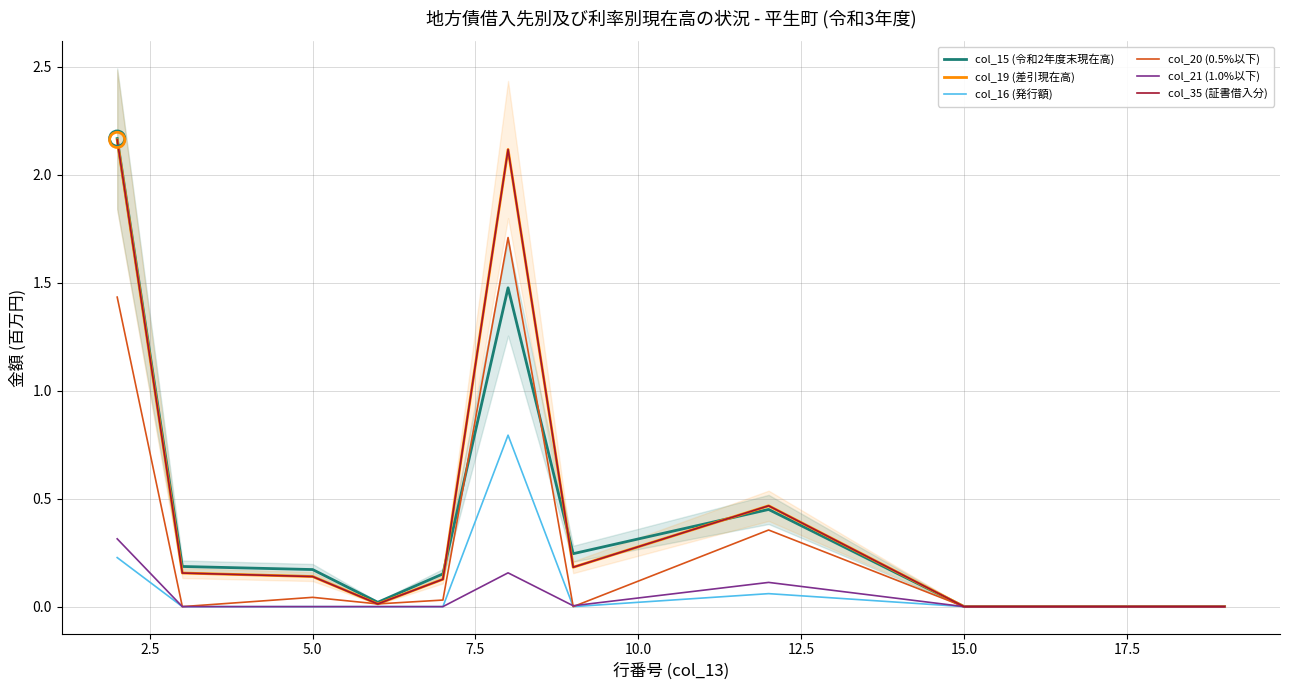

Which series reaches the maximum Y coordinate?

col_15 (令和2年度末現在高)